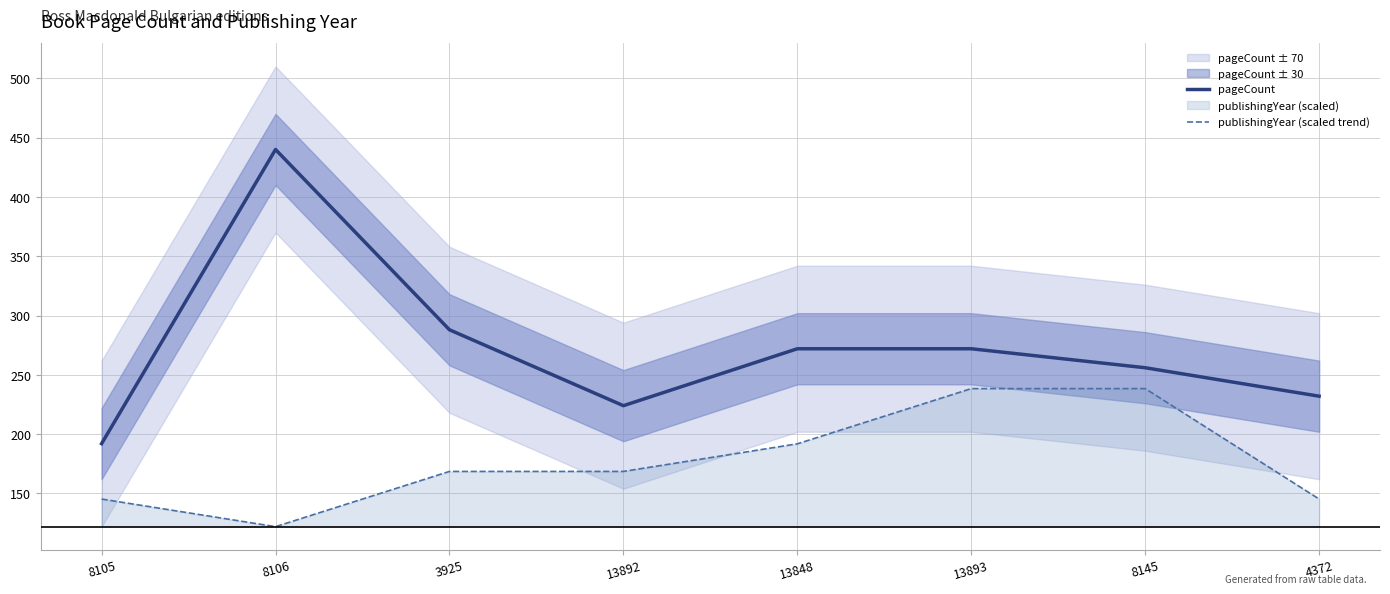

How many data points in publishingYear (scaled trend) are less than 168?

3